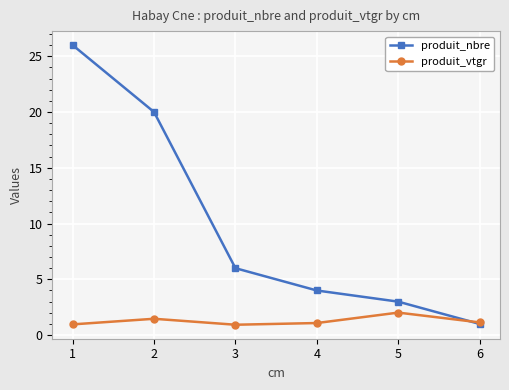

Which series has the largest range (max minus min)?

produit_nbre